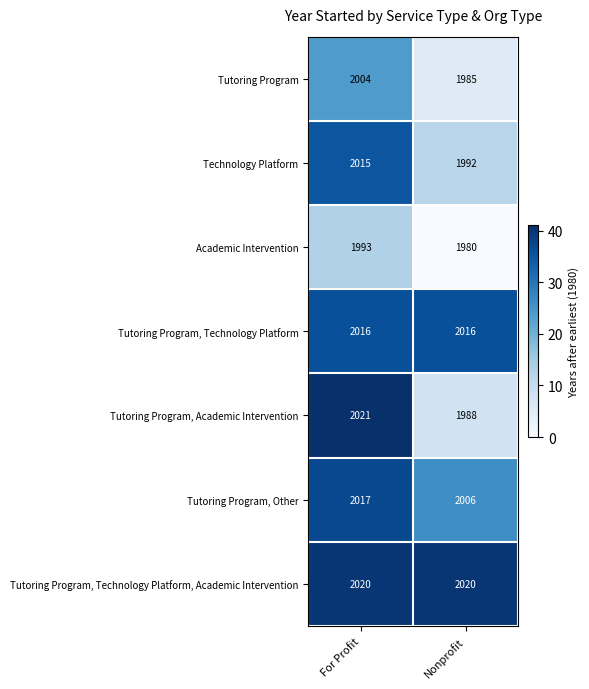

Rank the series at For Profit from lowest to highest value.

Academic Intervention, Tutoring Program, Technology Platform, Tutoring Program, Technology Platform, Tutoring Program, Other, Tutoring Program, Technology Platform, Academic Intervention, Tutoring Program, Academic Intervention